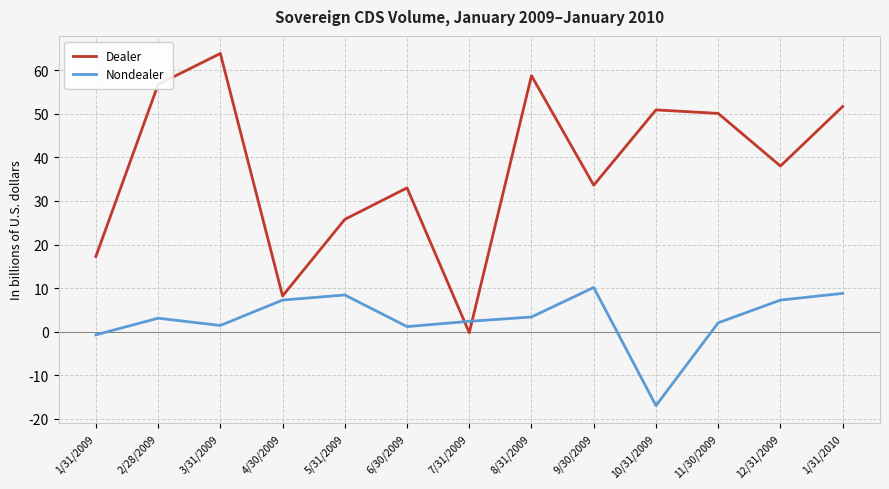

List the series in order of their overall mean, lowest first.

Nondealer, Dealer